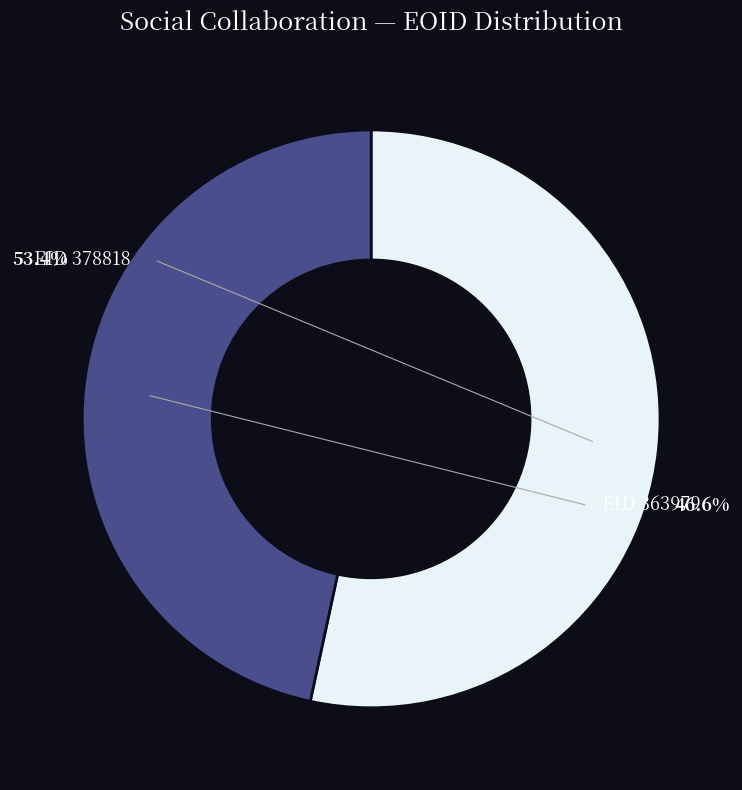

Which has a higher value, 363979 or 378818?

378818